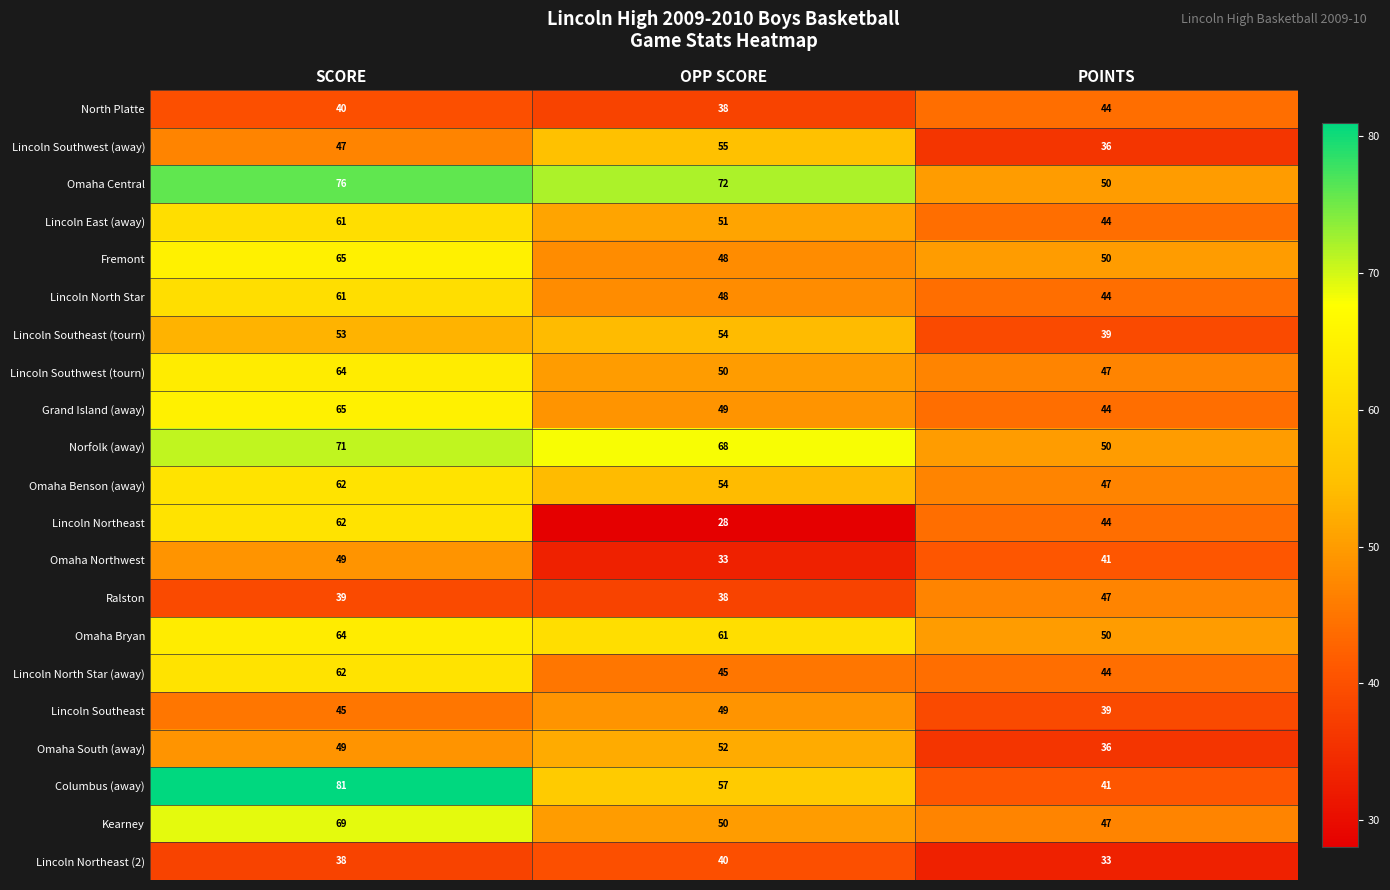

What is the total value across all series at SCORE?

1223